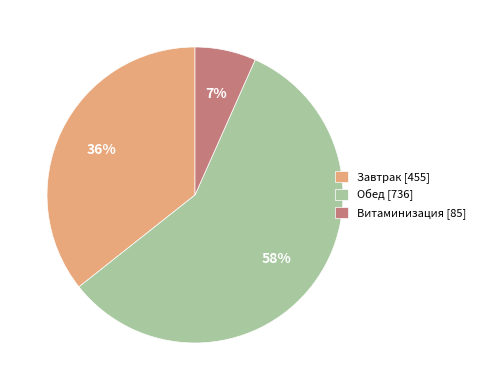

Combined, do Обед [736] and Витаминизация [85] account for over 50%?

Yes